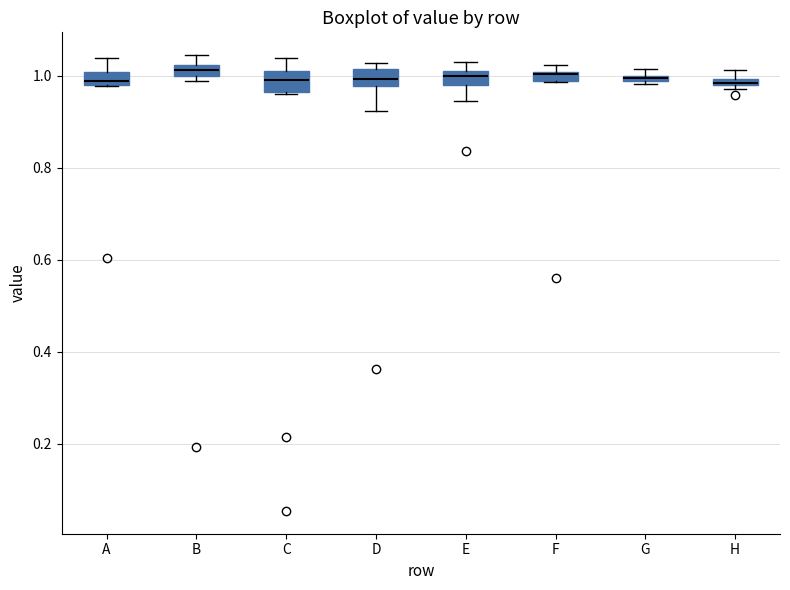

Where does the median line of the box for C sit on the y-axis? The values are not printed on the chart, so give them approximately, as read against the axis.

1.00